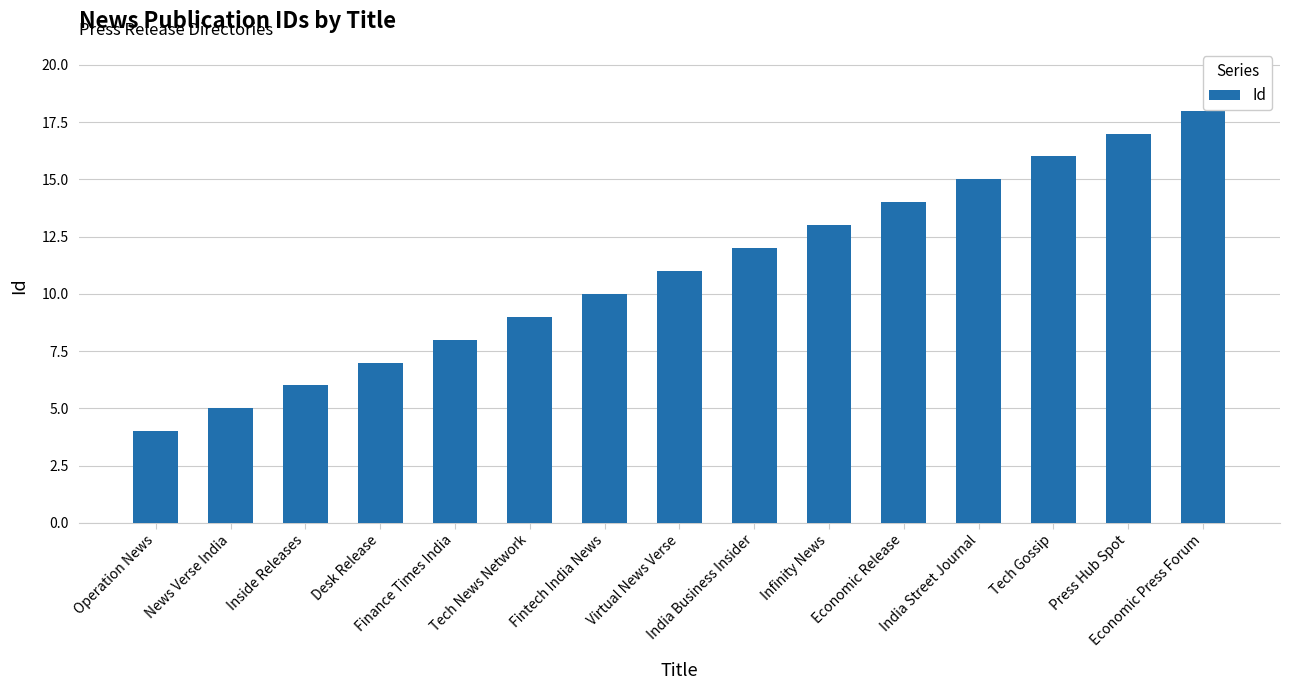

Approximately how many times larger is the value at India Street Journal compared to Finance Times India?

1.9